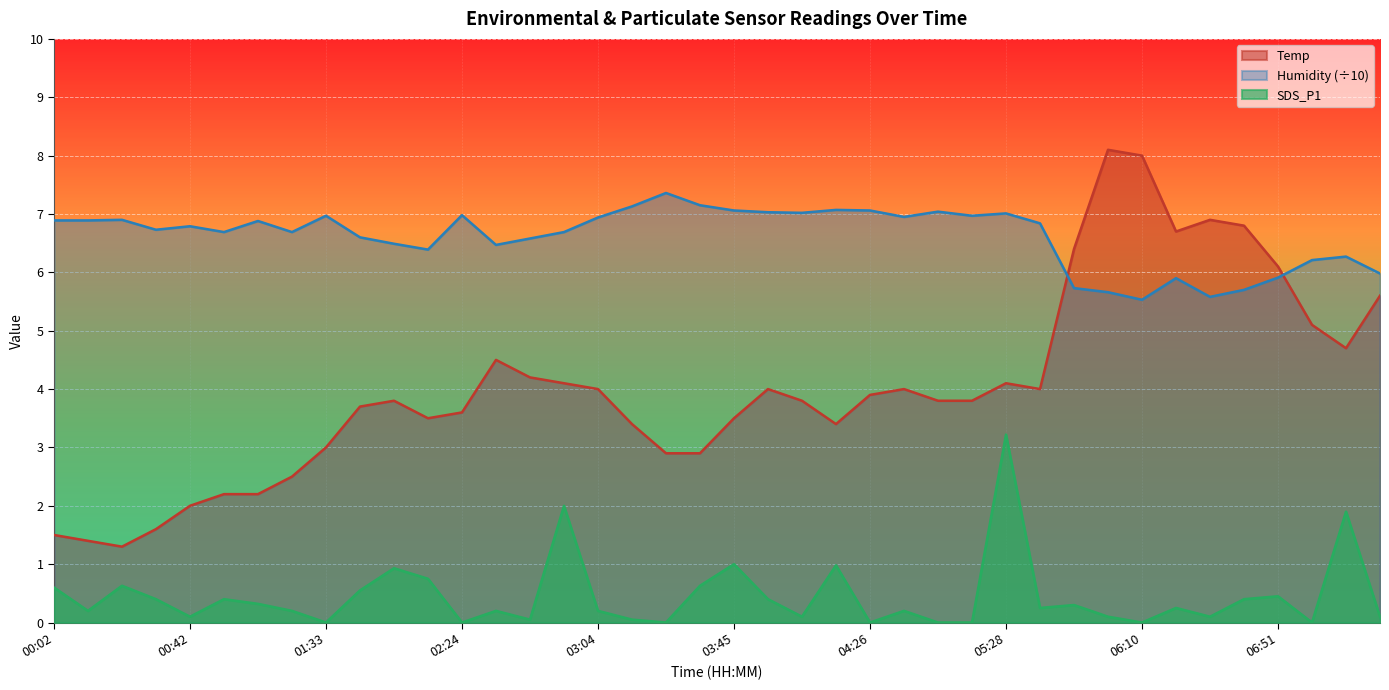

What is the label of the 20th point from the right?

03:45